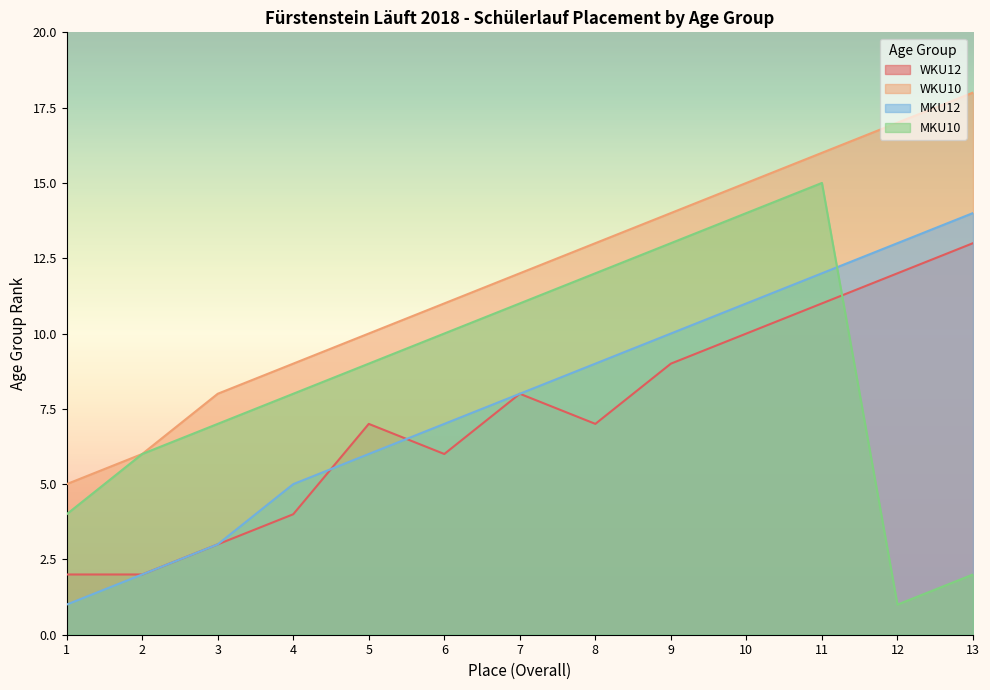

Is the value of MKU12 at 4 greater than the value of WKU12 at 8?

No